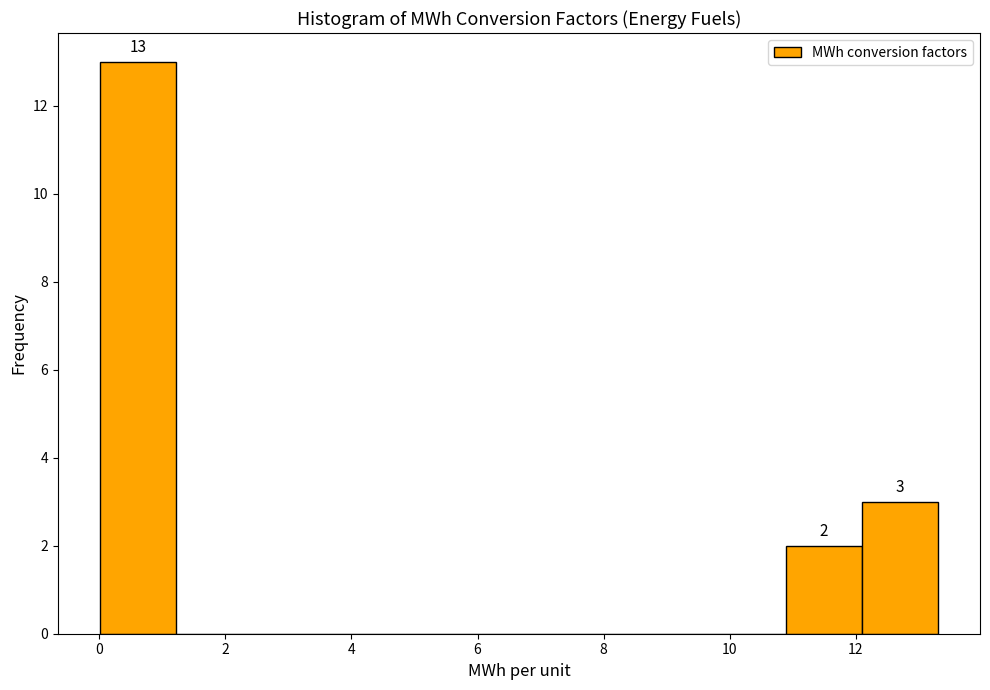

Over which range of the x-axis is the bar tallest?

0.0 to 1.2